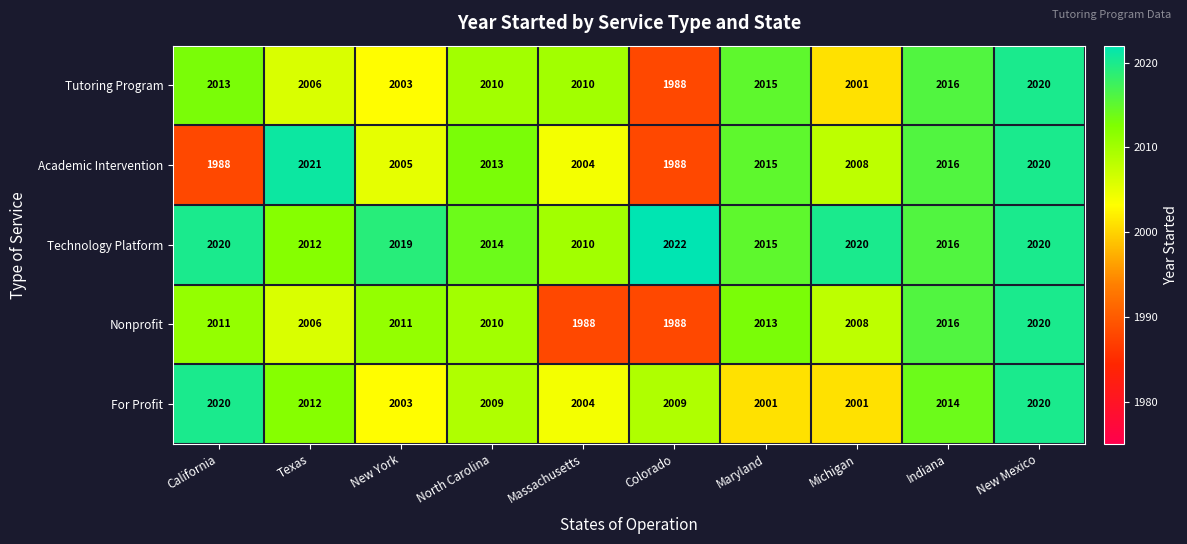

What is the spread (max minus min) of values at New York?

16